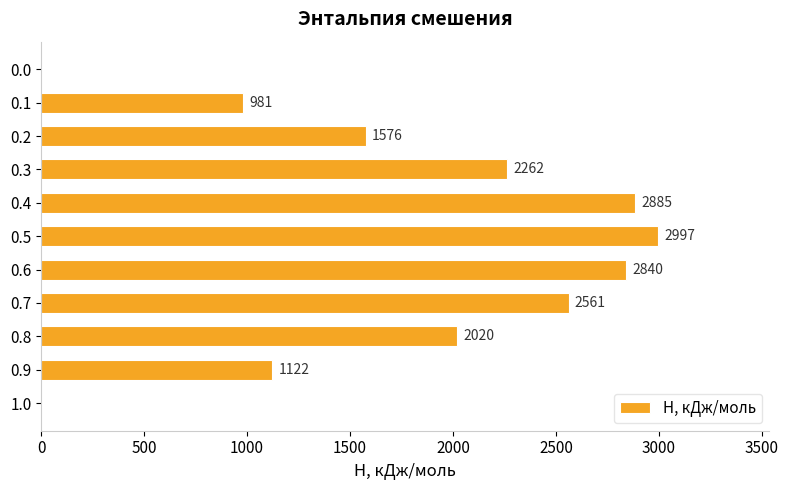

What is the sum of all values?

19244